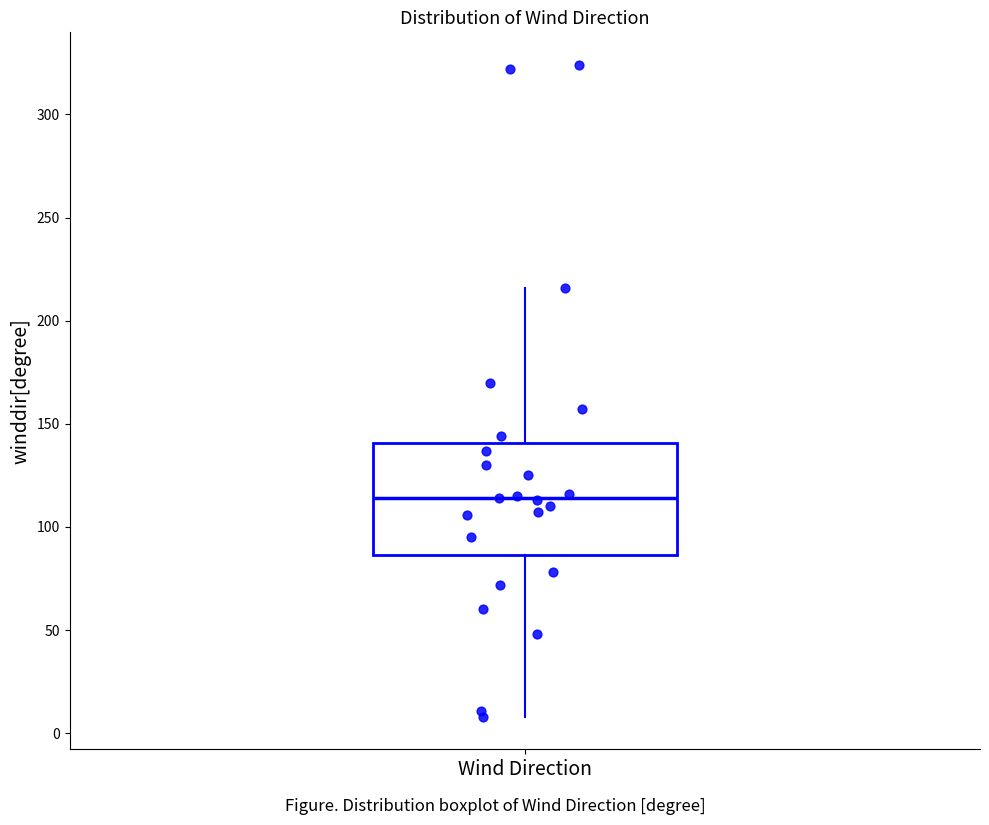

Where does the lower whisker of the box for Wind Direction end on the y-axis? The values are not printed on the chart, so give them approximately, as read against the axis.

10